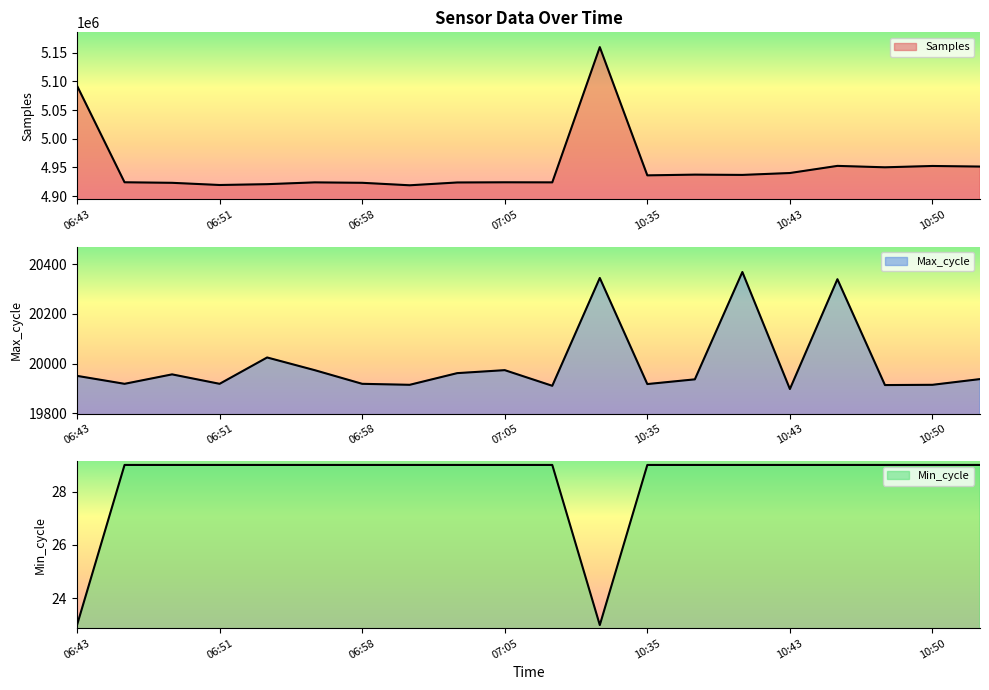

Reading left to right, transcribe all the data shown in this chart.

Samples: 5092526	4924086	4923140	4919334	4920782	4923907	4923178	4918834	4923741	4924047	4923928	5159848	4936156	4937422	4936929	4940239	4952673	4950205	4952517	4951490
Max_cycle: 19951	19919	19957	19919	20025	19974	19919	19915	19962	19974	19911	20345	19918	19937	20369	19898	20340	19914	19915	19938
Min_cycle: 23	29	29	29	29	29	29	29	29	29	29	23	29	29	29	29	29	29	29	29